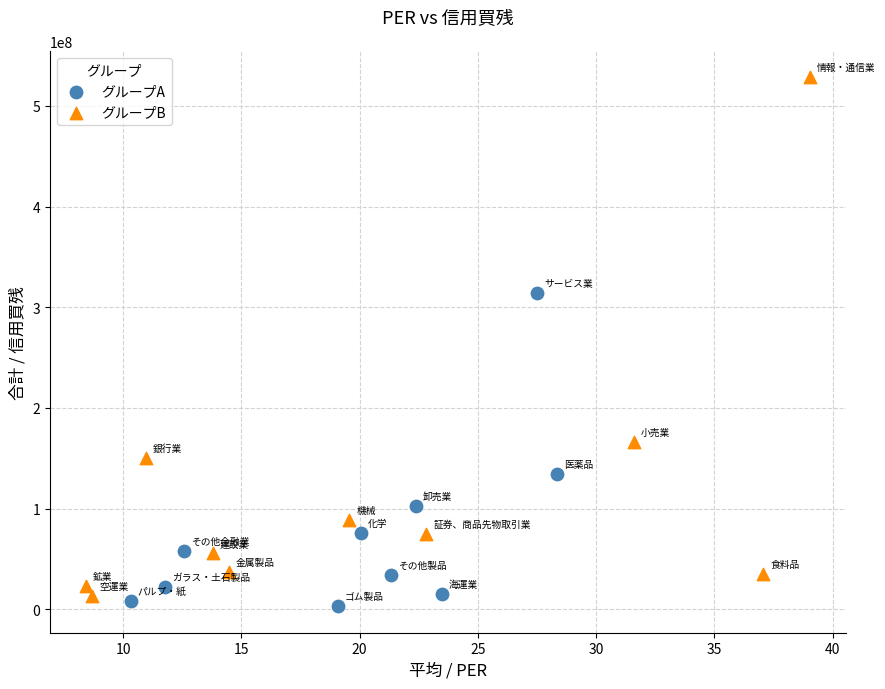

Which series contains the lowest Y value?

グループA